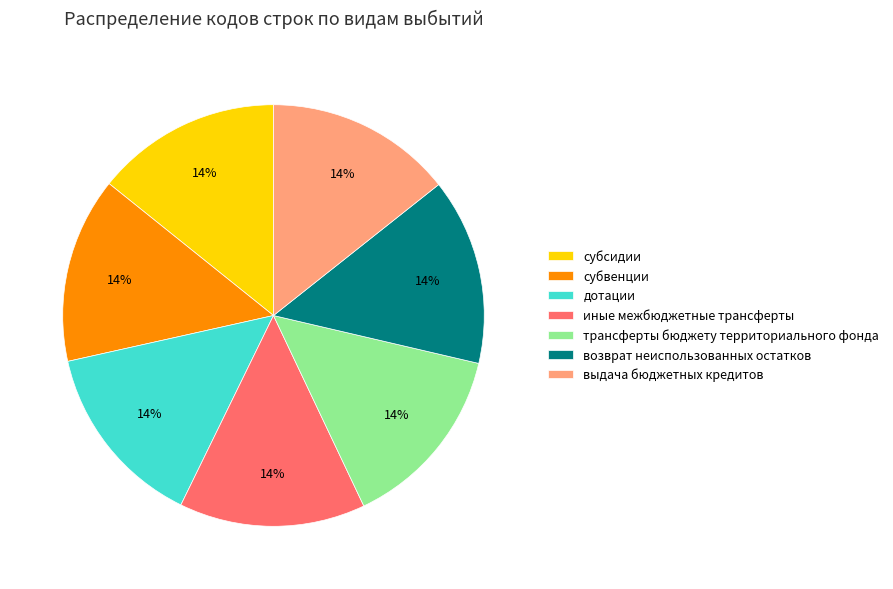

To the nearest percent, what portion does иные межбюджетные трансферты represent?

14%